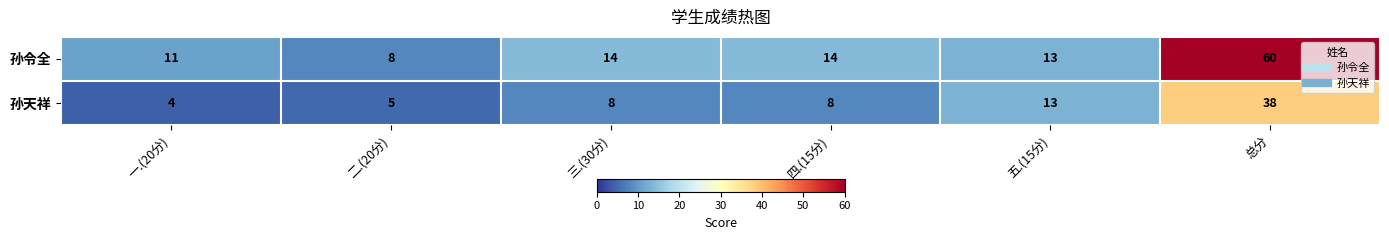

Reading left to right, transcribe all the data shown in this chart.

孙令全: 11	8	14	14	13	60
孙天祥: 4	5	8	8	13	38